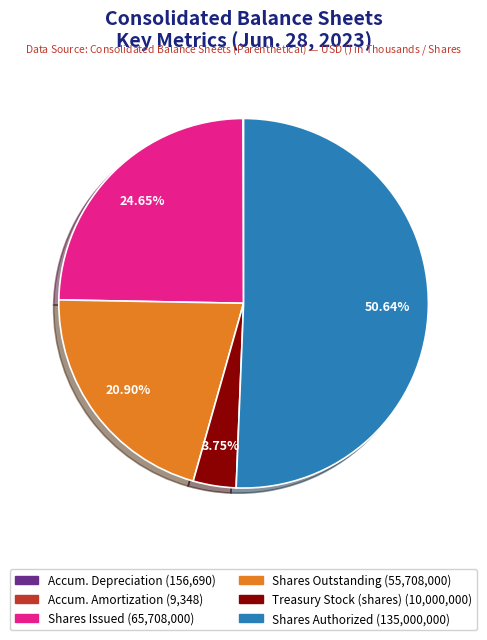

To the nearest percent, what is the average slice percentage?

17%